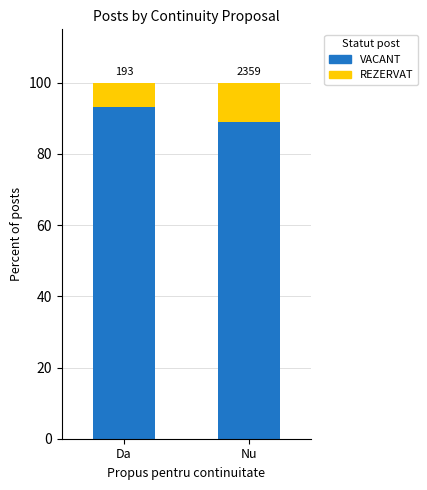

Is it true that VACANT equals 127.0 at Nu?

False